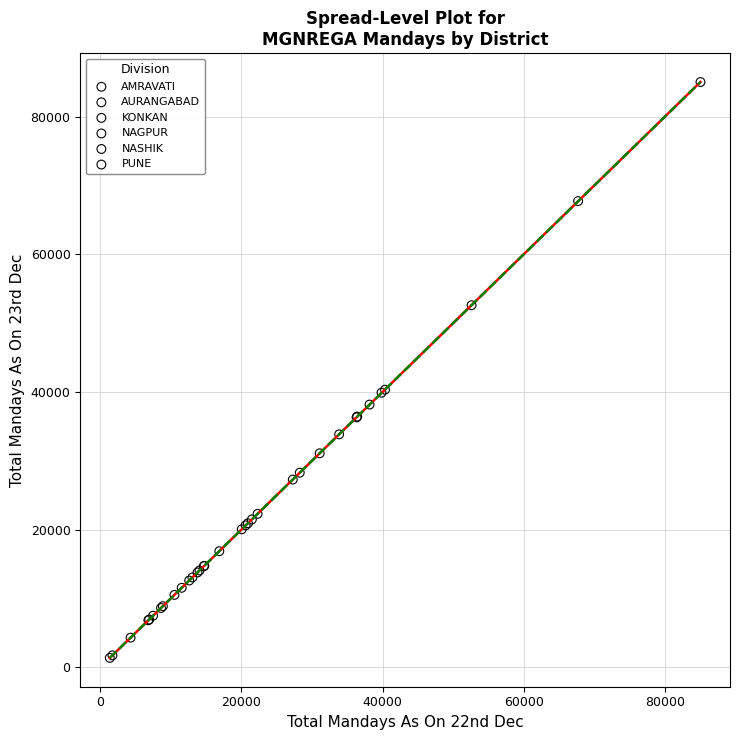

Which series has the largest Y range (max minus min)?

NASHIK